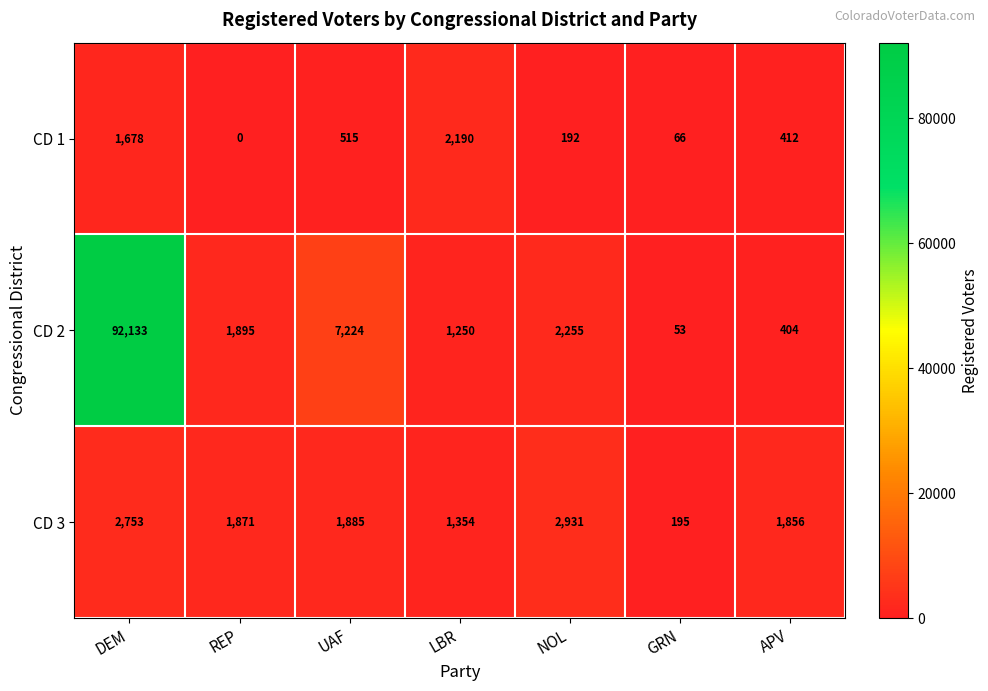

What is the total value across all series at DEM?

96564